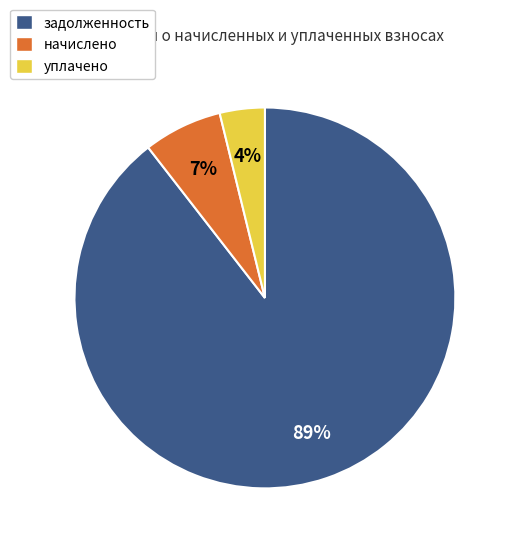

Is there any slice that represents more than half of the pie?

Yes